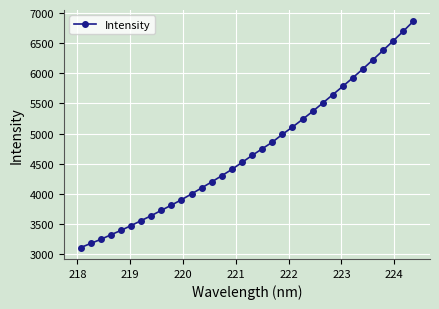

What is the average value?

4720.3